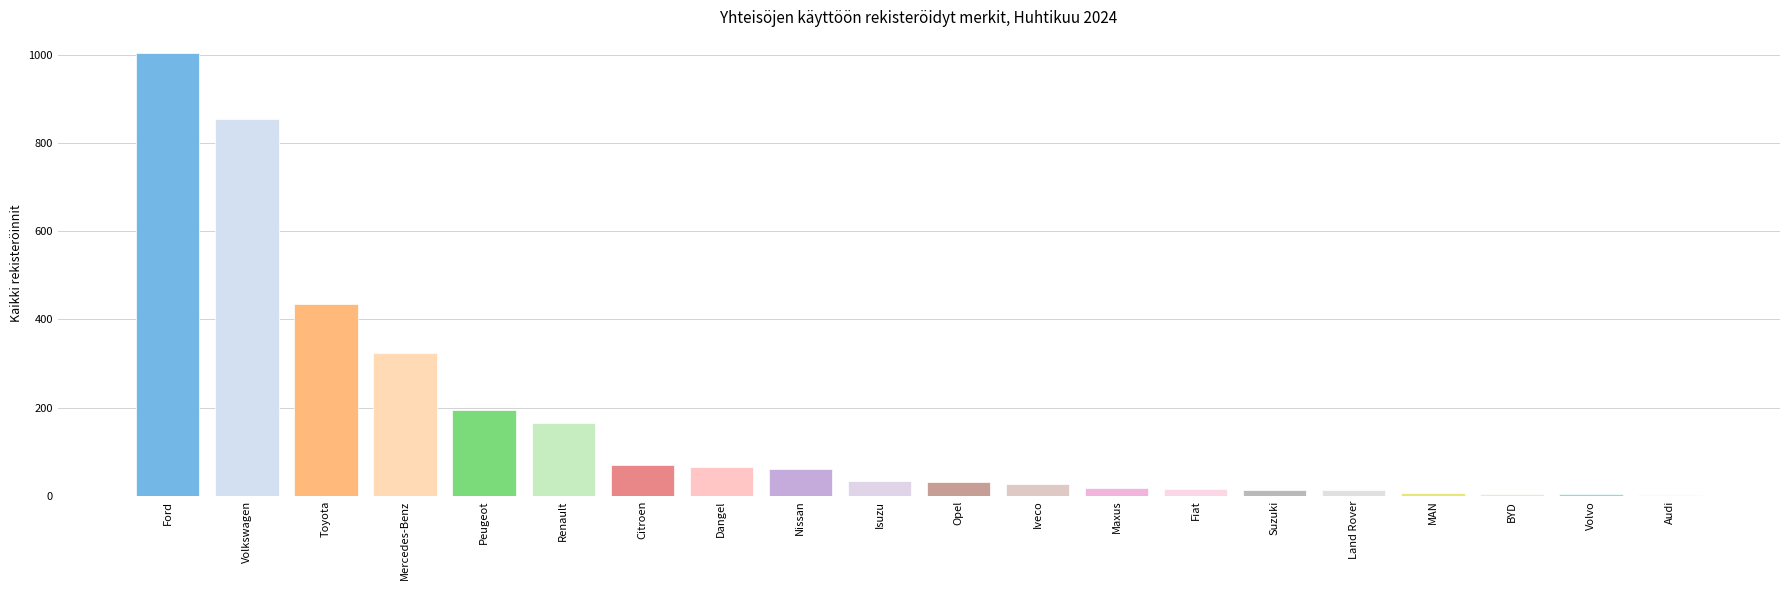

Which label corresponds to the largest value in the chart?

Ford